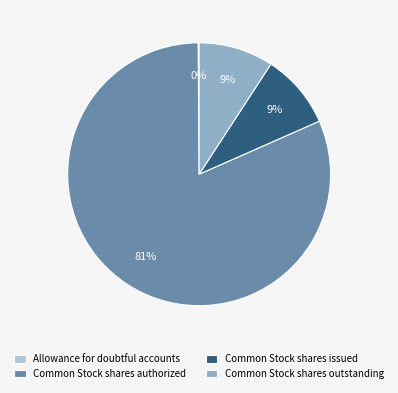

Which category has the biggest portion of the pie?

Common Stock shares authorized